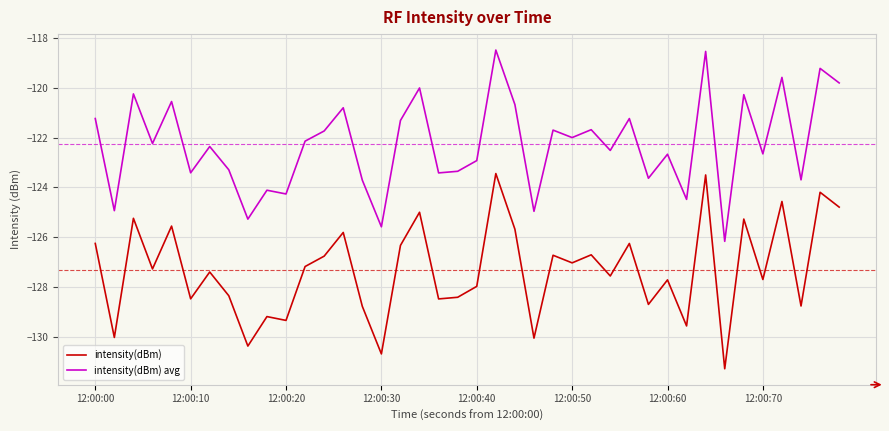

Which series has the largest range (max minus min)?

intensity(dBm)